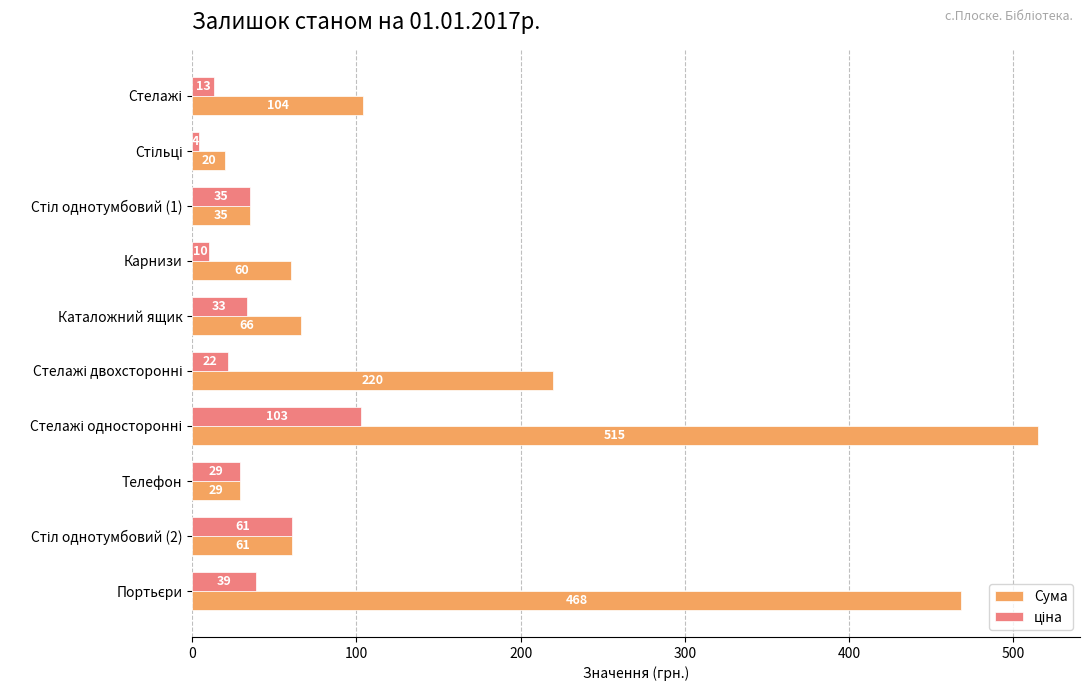

Which series has the largest range (max minus min)?

Сума